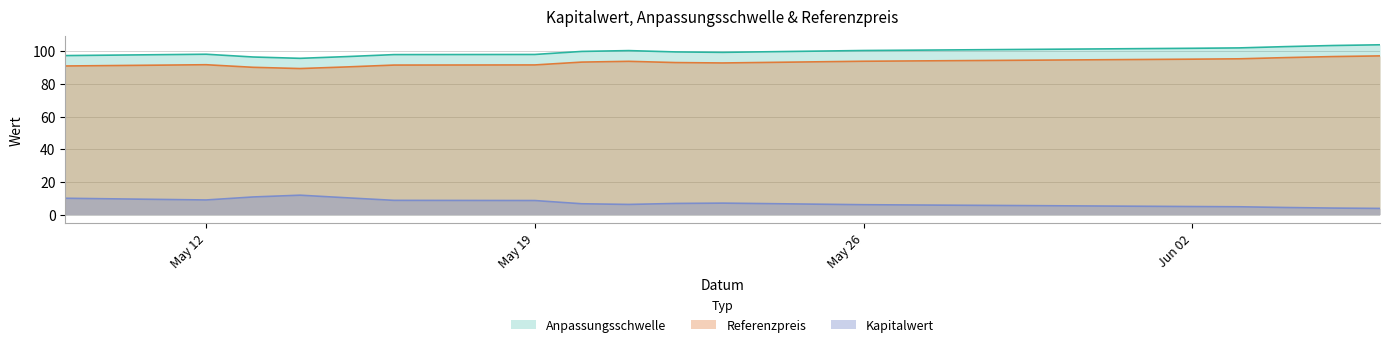

What is the sum of the Kapitalwert values at 2025-05-16 and 2025-06-04?

13.1